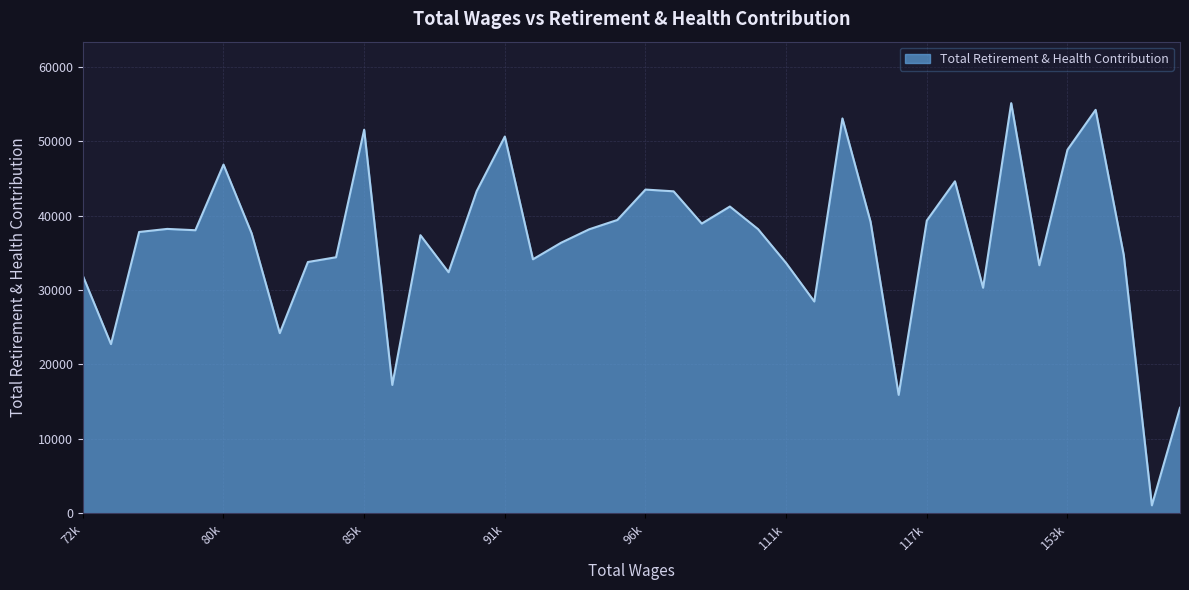

What is the difference between the maximum and minimum values?

54067